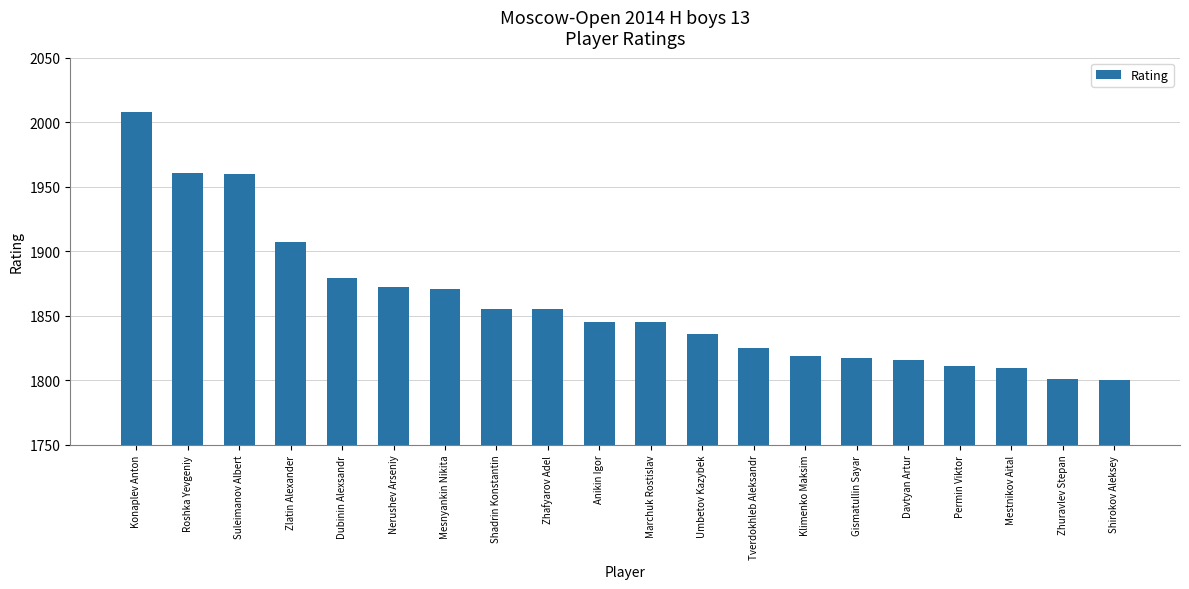

What is the smallest value displayed?

1800